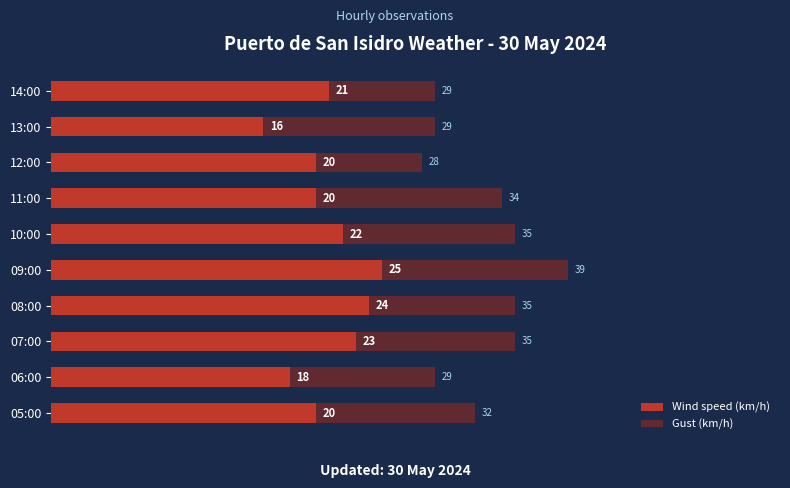

Is the value of Gust (km/h) at 05:00 greater than the value of Wind speed (km/h) at 13:00?

Yes